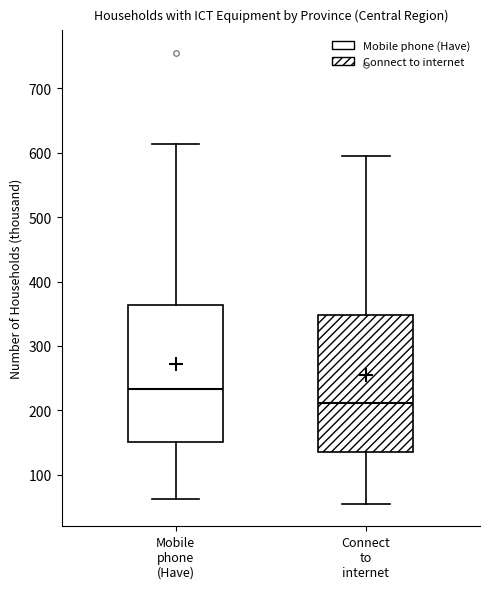

Reading left to right, read every box against the y-axis: the position of its median line, the range the box covers, and the ends of its whiskers. The values are not printed on the chart, so give them approximately, as read against the axis.

Mobile phone (Have): median 230, box 150 to 360, whiskers 60 to 610
Connect to internet: median 210, box 140 to 350, whiskers 50 to 590